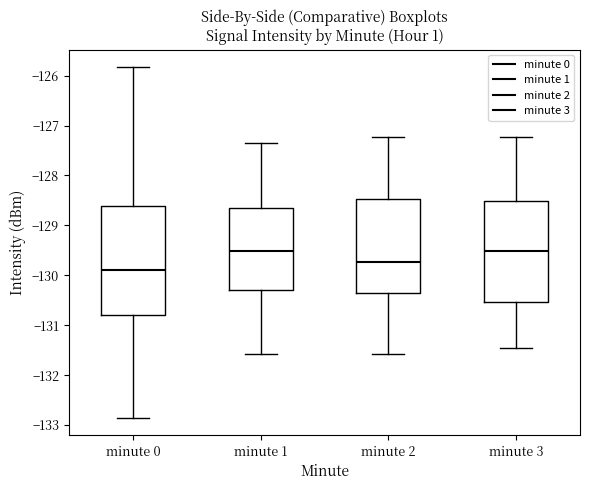

Where does the upper whisker of the box for minute 3 end on the y-axis? The values are not printed on the chart, so give them approximately, as read against the axis.

-127.2